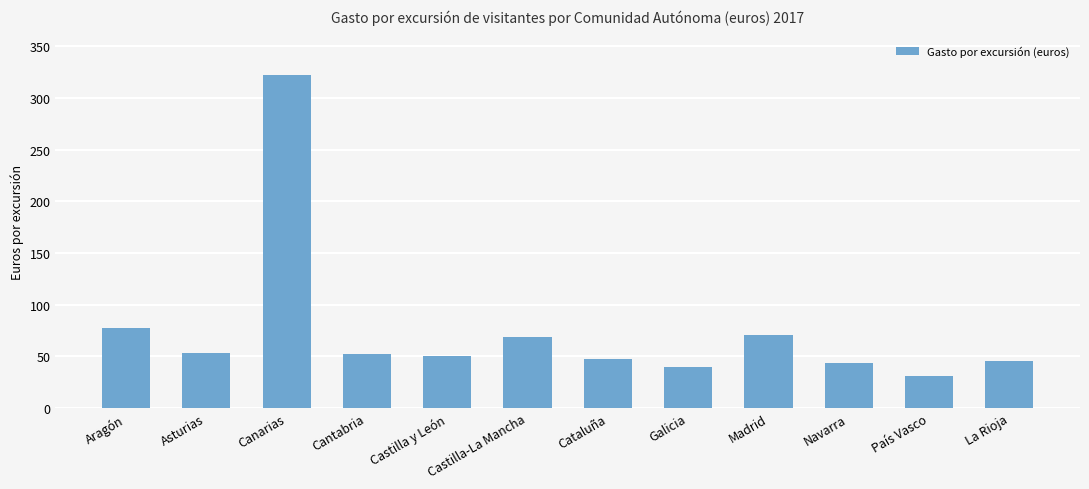

Read the value at País Vasco.

31.4